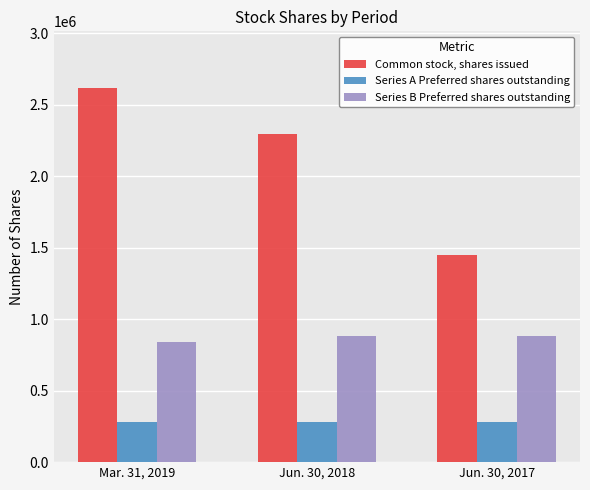

How many series are shown in this chart?

3